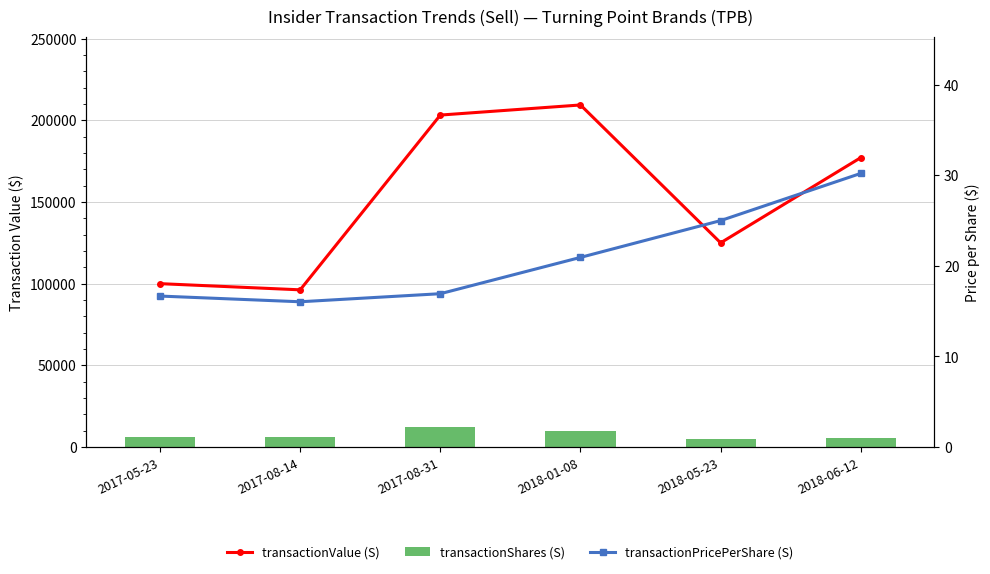

Reading left to right, what are all the values shown in this chart?

transactionValue (S): 100020.0	96240.0	203194.0	209374.0	125000.0	177151.0
transactionShares (S): 6000.0	6000.0	12002.0	10000.0	5000.0	5864.0
transactionPricePerShare (S): 16.7	16.0	16.9	20.9	25.0	30.2